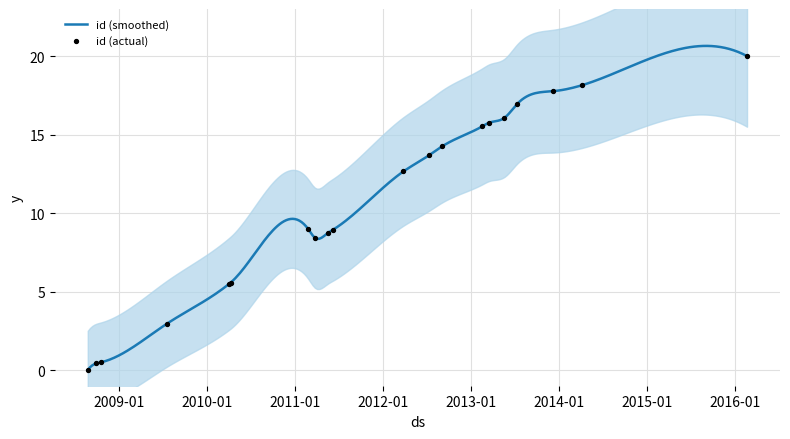

Approximately how many times larger is the value at 28/09/2008 compared to 03/04/2010?

0.1